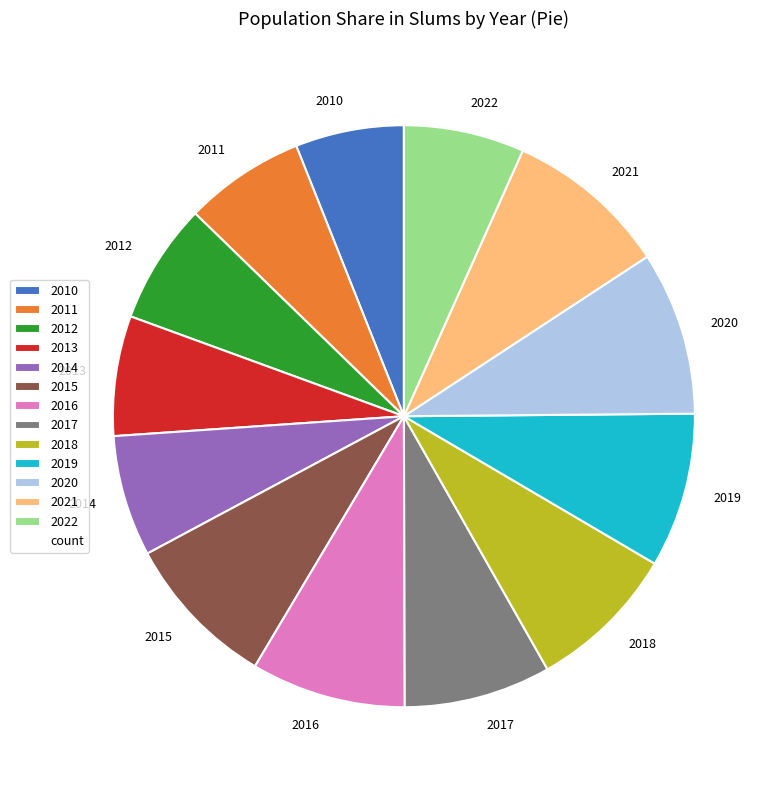

Combined, do 2021 and 2014 account for over 50%?

No